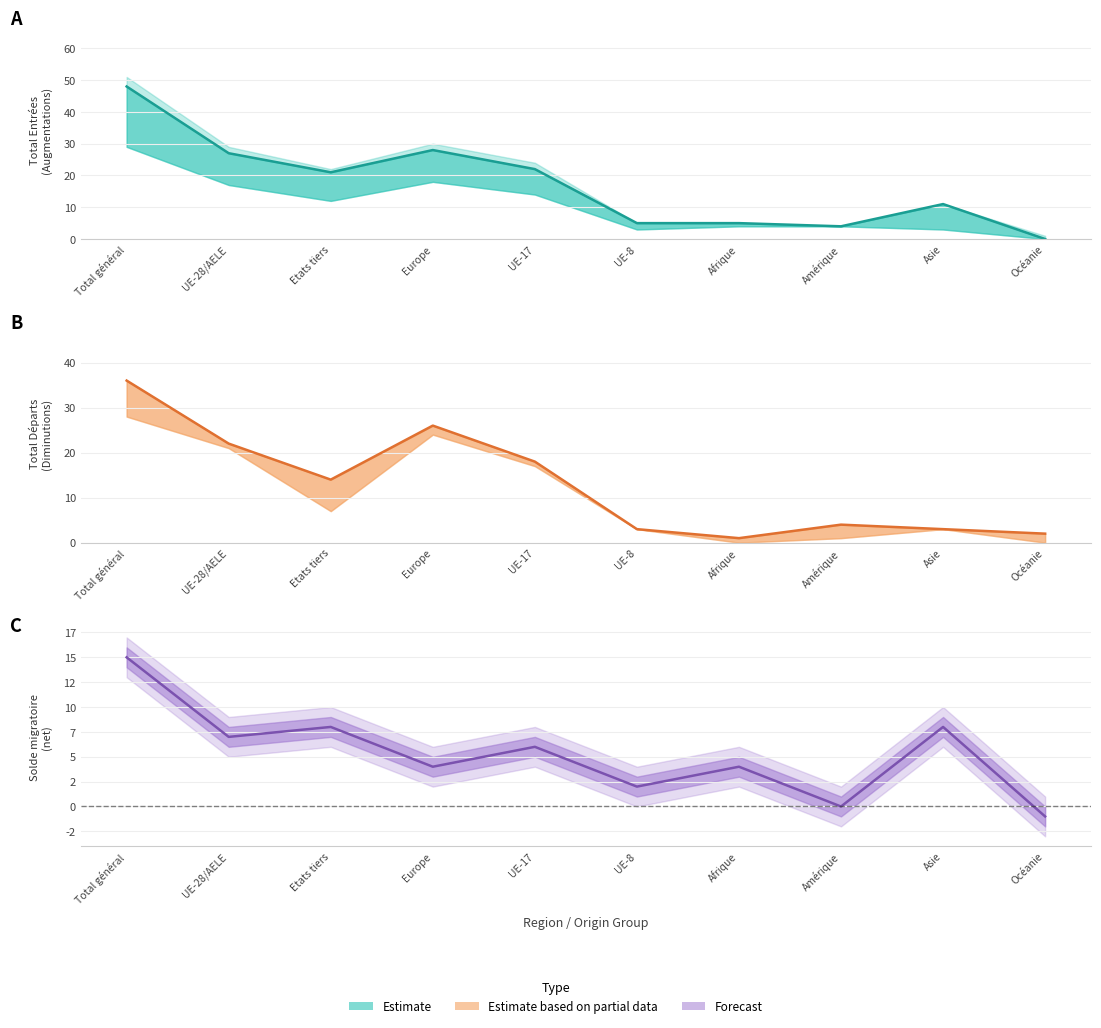

Reading left to right, what are all the values shown in this chart?

Augmentations (col_1): Total général=48	UE-28/AELE=27	Etats tiers=21	Europe=28	UE-17=22	UE-8=5	Afrique=5	Amérique=4	Asie=11	Océanie=0
Diminutions (col_7): Total général=36	UE-28/AELE=22	Etats tiers=14	Europe=26	UE-17=18	UE-8=3	Afrique=1	Amérique=4	Asie=3	Océanie=2
Net balance: Total général=15	UE-28/AELE=7	Etats tiers=8	Europe=4	UE-17=6	UE-8=2	Afrique=4	Amérique=0	Asie=8	Océanie=-1